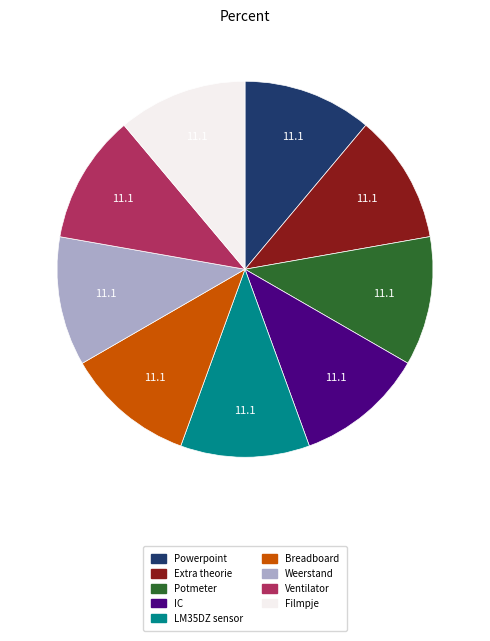

Does any single category account for the majority?

No